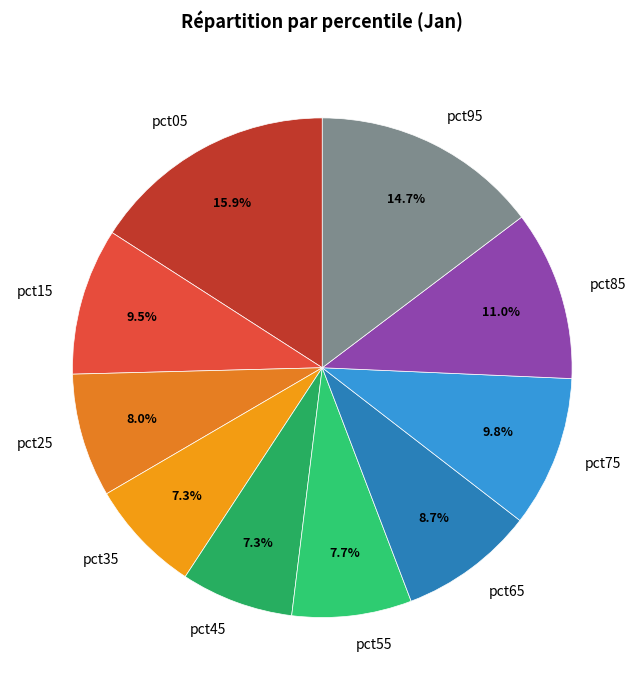

What portion of the pie excludes pct95?

85.3%